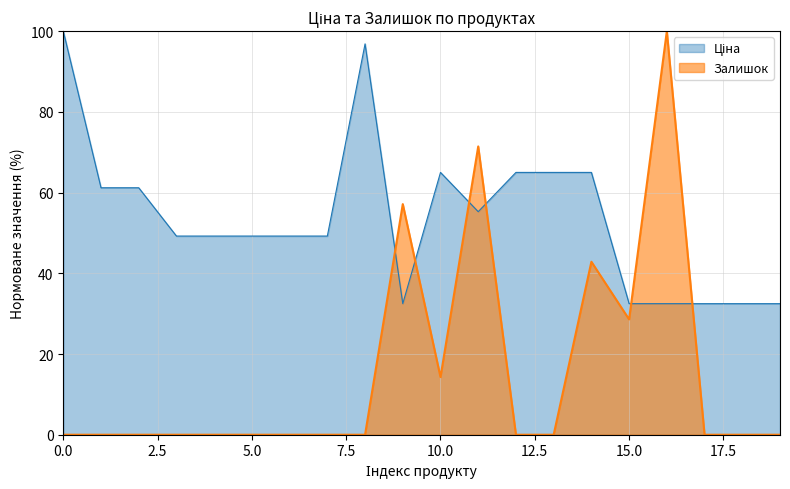

After their last crossing, which series has the higher values: Залишок or Ціна?

Ціна